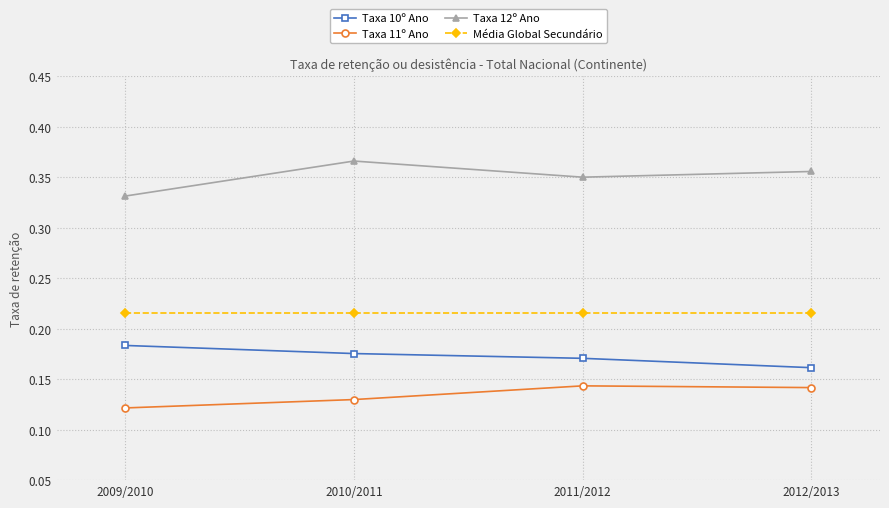

True or false: Taxa 10º Ano and Taxa 12º Ano intersect in this chart.

False